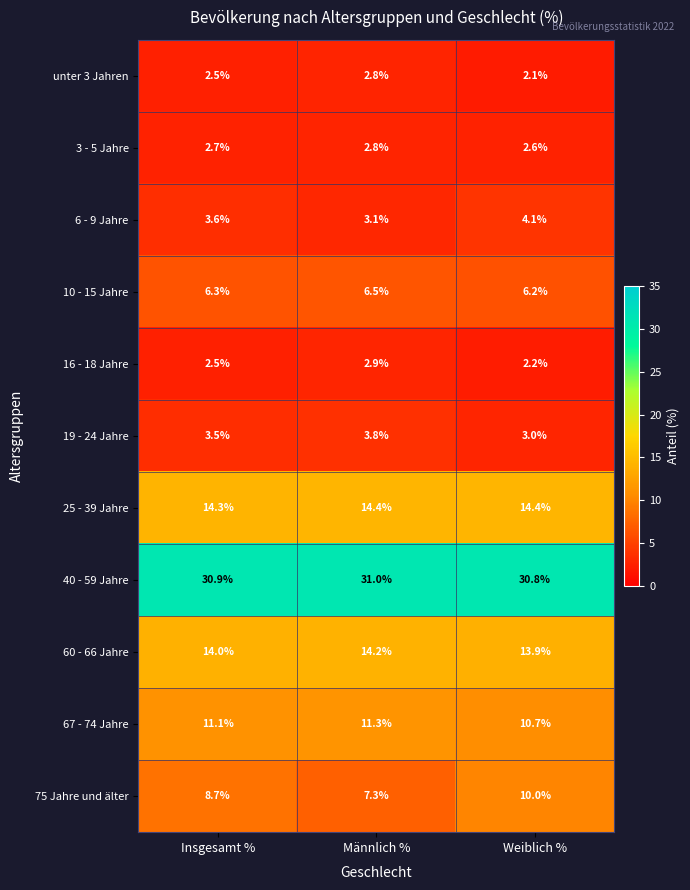

List the labels in order of unter 3 Jahren value, smallest first.

Weiblich %, Insgesamt %, Männlich %